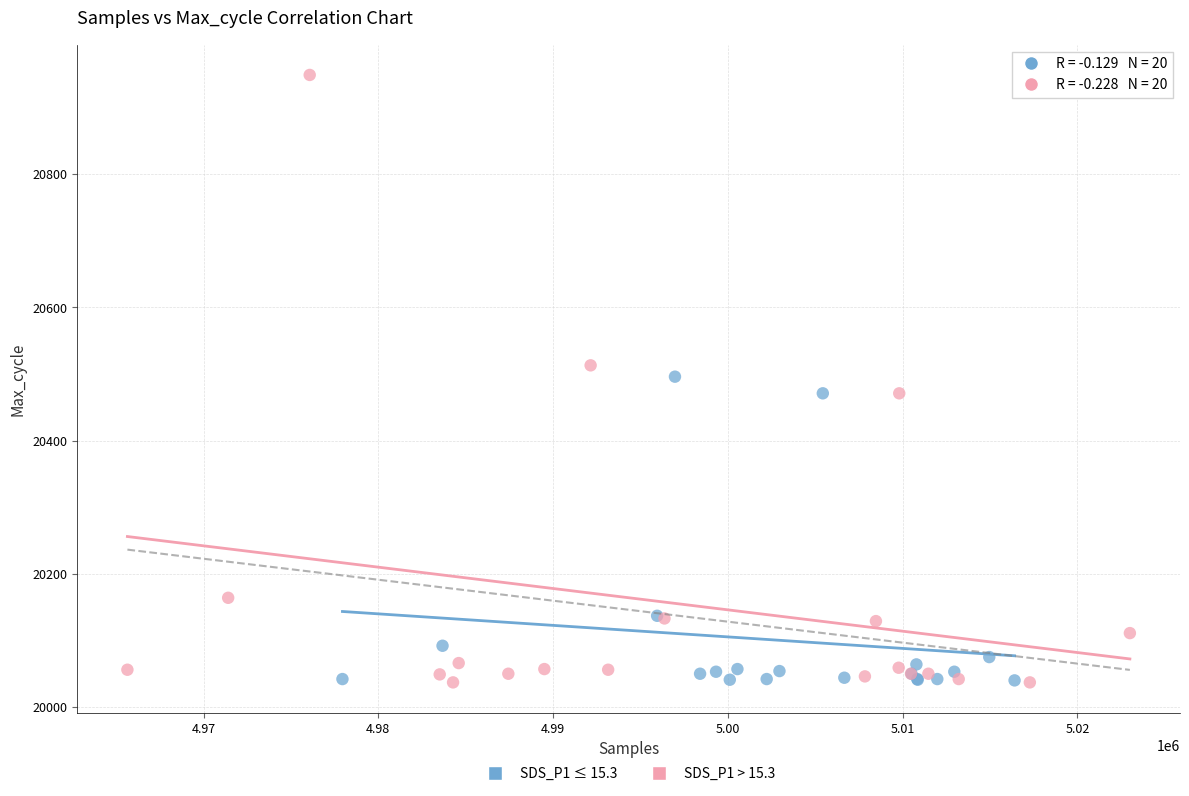

Which series has the largest Y range (max minus min)?

SDS_P1 > 15.3